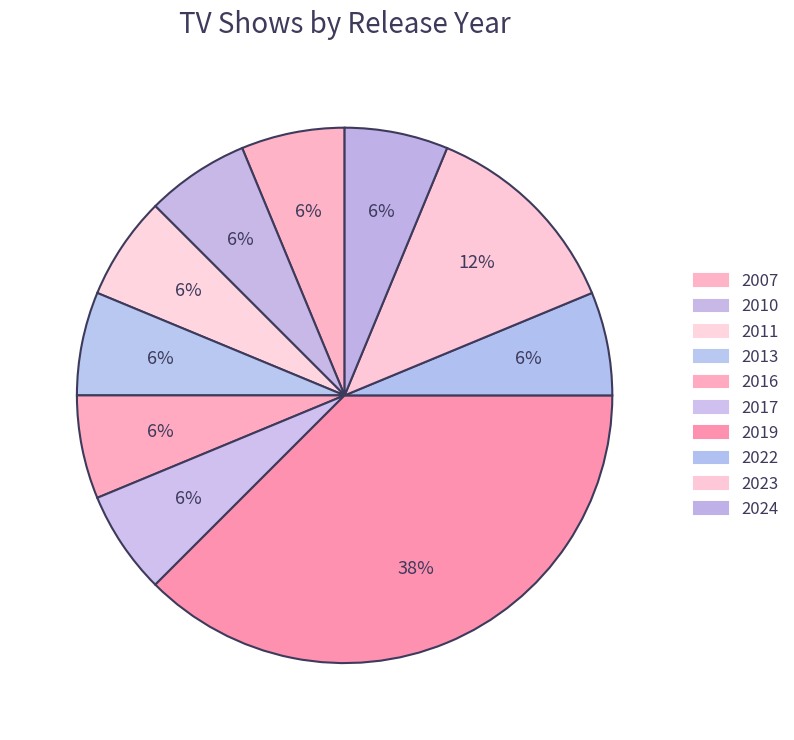

How many slices are in this pie chart?

10